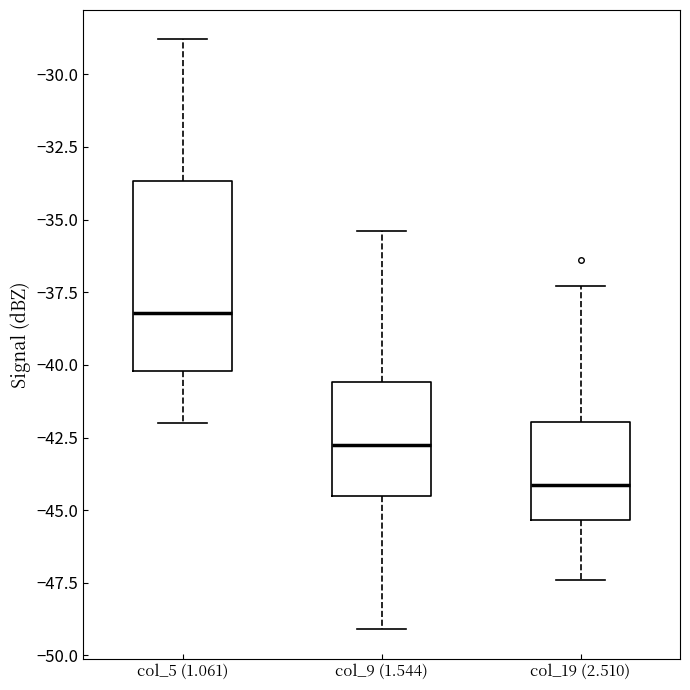

Reading left to right, transcribe this box plot: for each box, give where its median line is, the range the box spans, and where its two whiskers end, as read against the y-axis. The values are not printed on the chart, so give them approximately, as read against the axis.

col_5 (1.061): median -38.0, box -40.0 to -33.5, whiskers -42.0 to -29.0
col_9 (1.544): median -42.5, box -44.5 to -40.5, whiskers -49.0 to -35.5
col_19 (2.510): median -44.0, box -45.5 to -42.0, whiskers -47.5 to -37.5